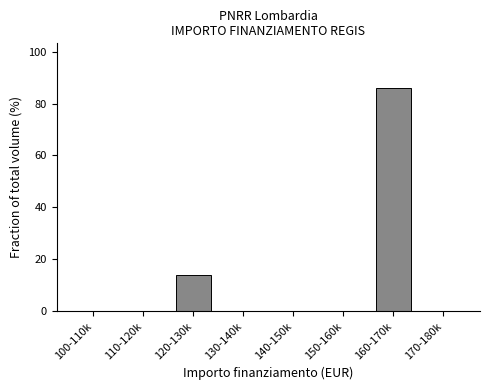

Reading left to right, extract all data points from this chart.

100-110k=0.0	110-120k=0.0	120-130k=14.0	130-140k=0.0	140-150k=0.0	150-160k=0.0	160-170k=86.0	170-180k=0.0